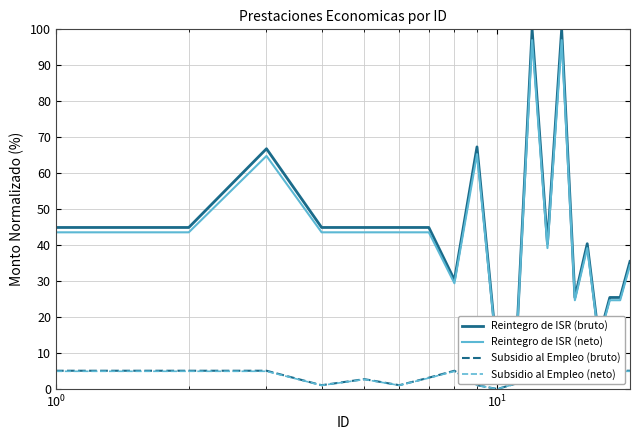

Is this an area chart (filled region under the line)?

No